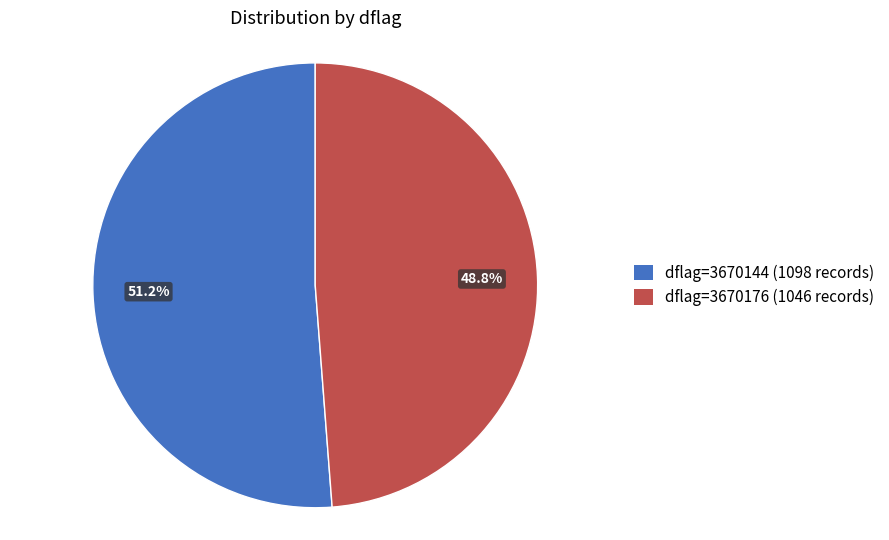

Does any single category account for the majority?

Yes